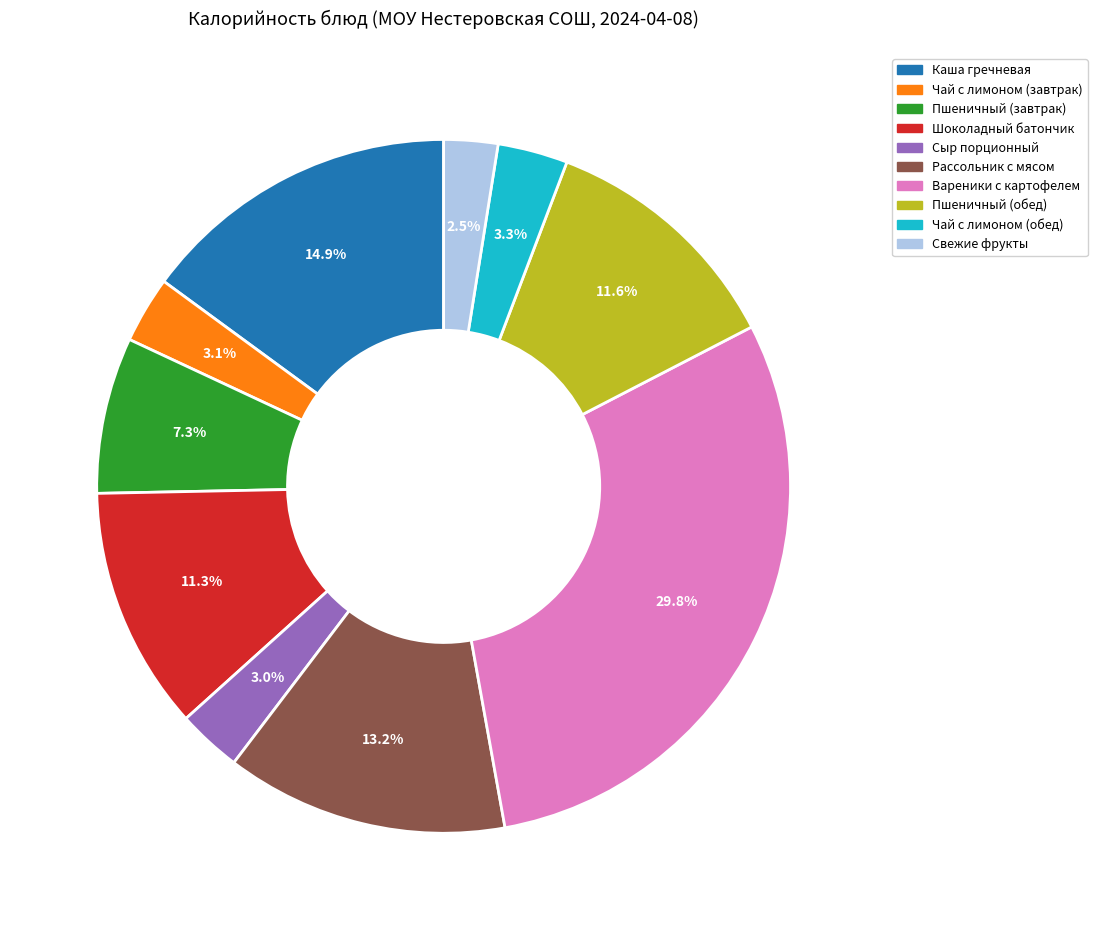

How many slices are in this pie chart?

10